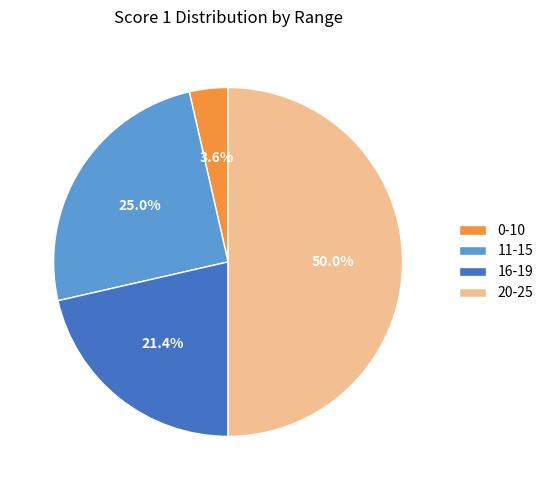

Does 16-19 account for over 50% of the chart?

No